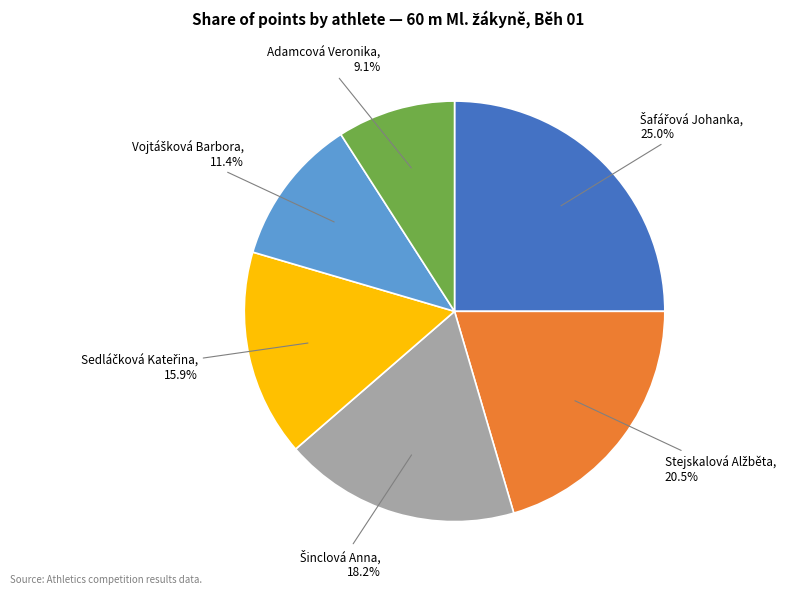

How many slices are in this pie chart?

6